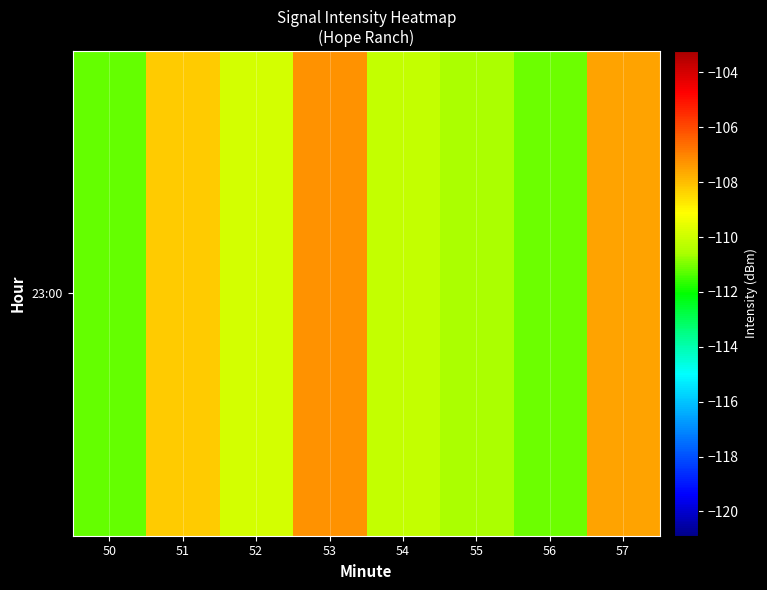

Read the value at 55.

-110.6